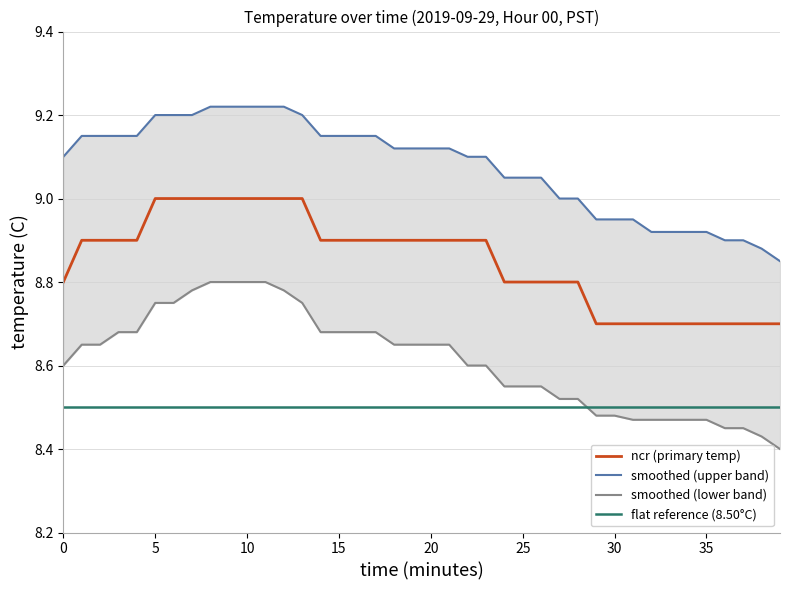

Is it true that smoothed (upper band) equals 3.0 at 17?

False